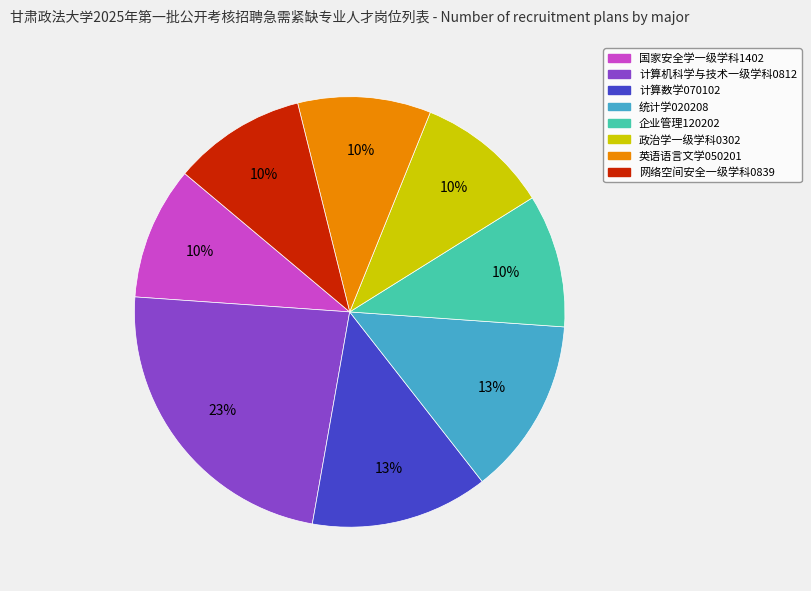

To the nearest percent, what is the average slice percentage?

12%